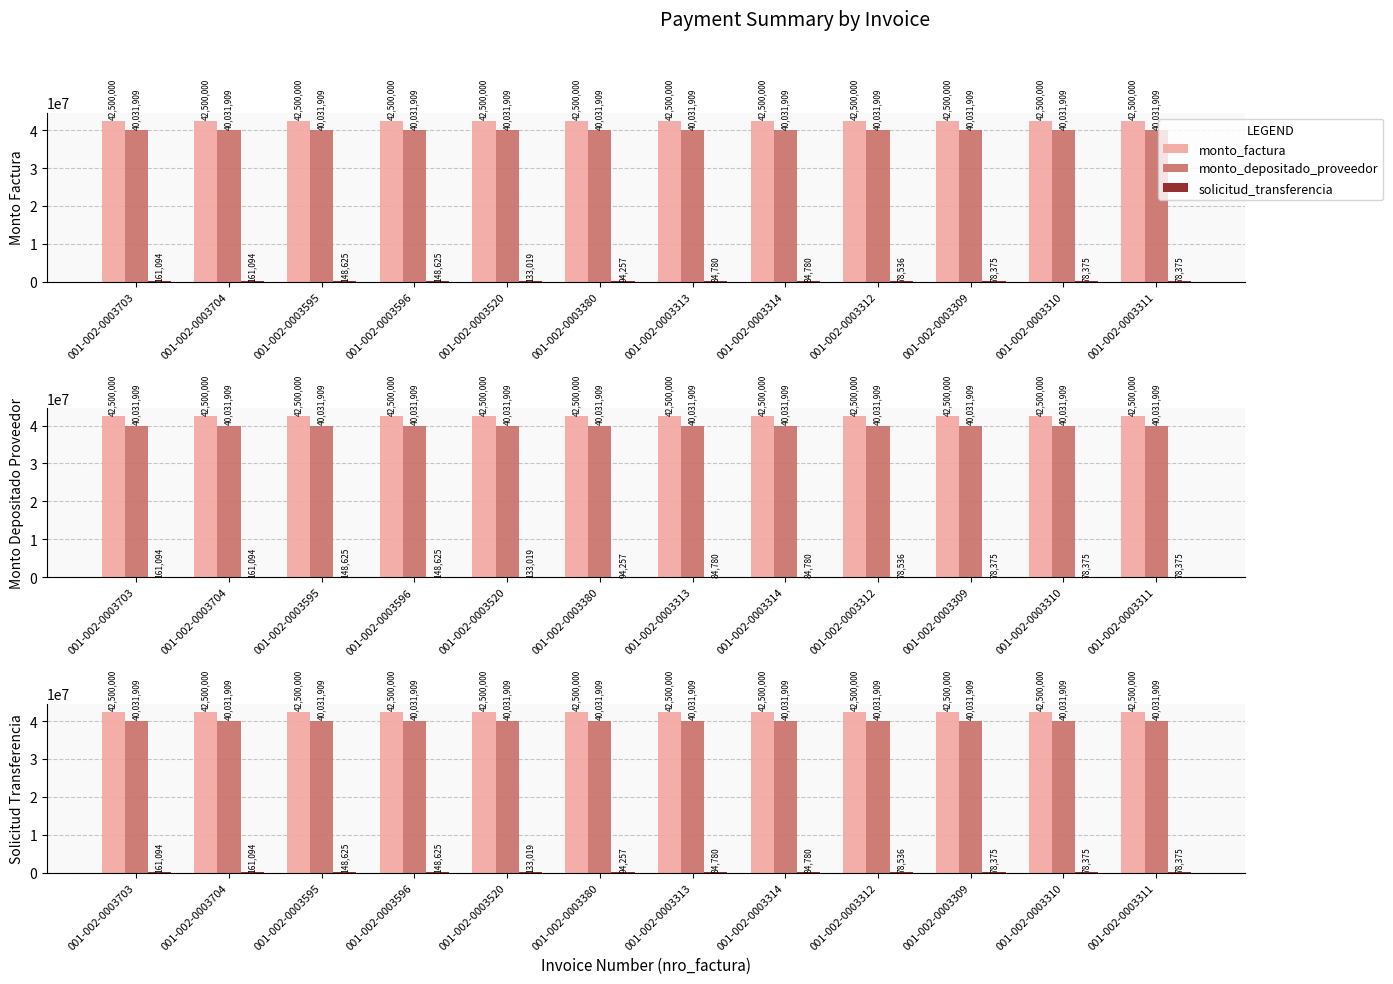

Which has a higher value, 001-002-0003380 or 001-002-0003310?

001-002-0003380